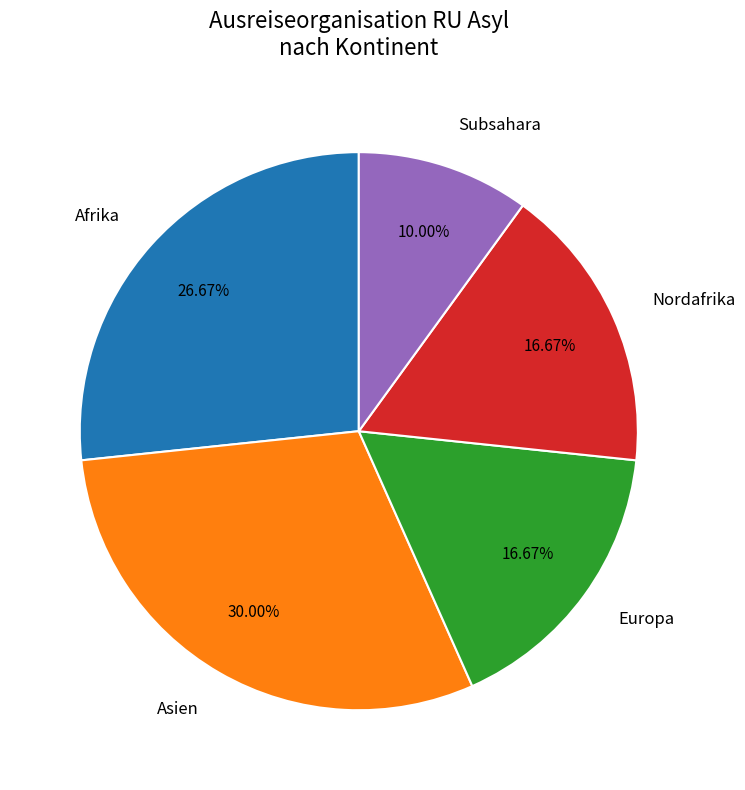

Is there any slice that represents more than half of the pie?

No